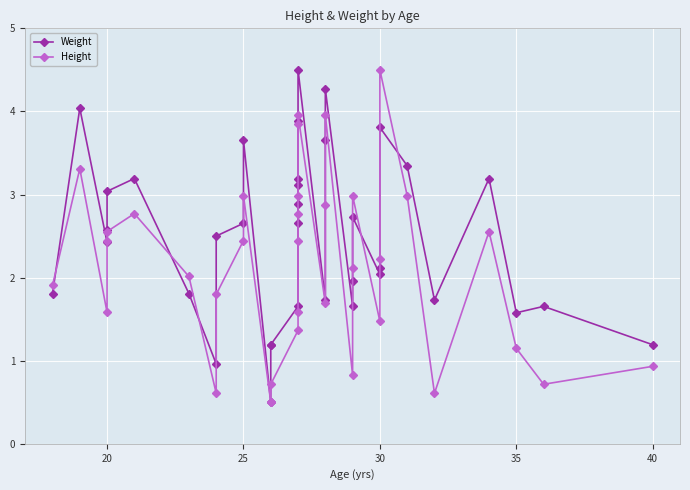

What is the difference between the highest and lowest values at 35?

0.5